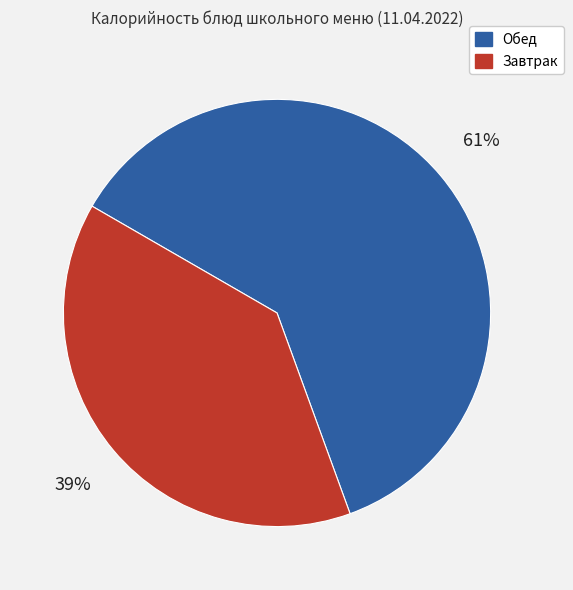

Is there any slice that represents more than half of the pie?

Yes